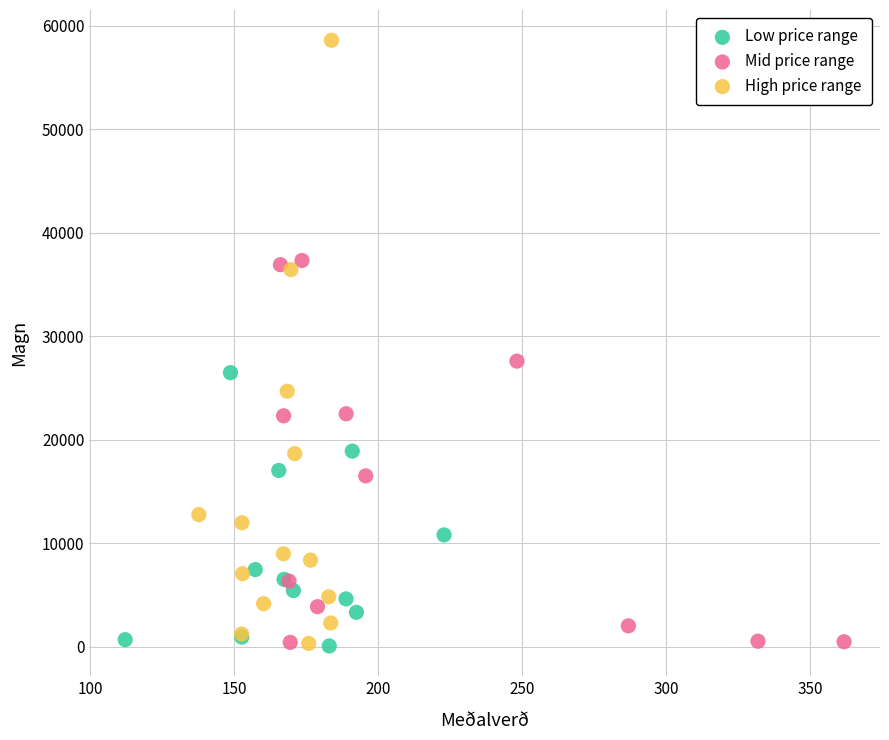

What are all the series names shown in the legend?

Low price range, Mid price range, High price range